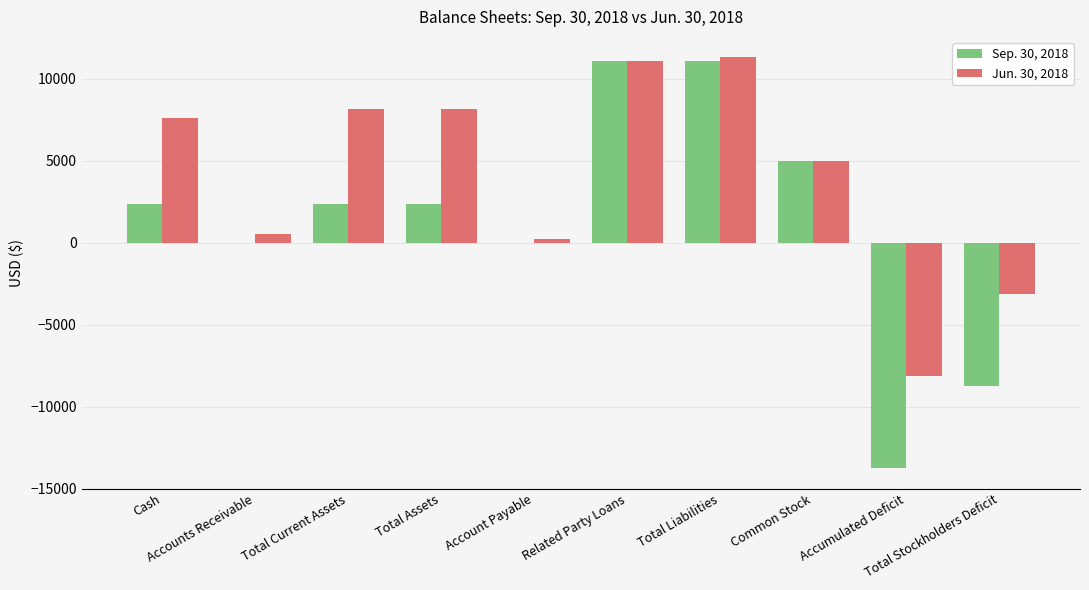

Which series has the largest total across all categories?

Jun. 30, 2018